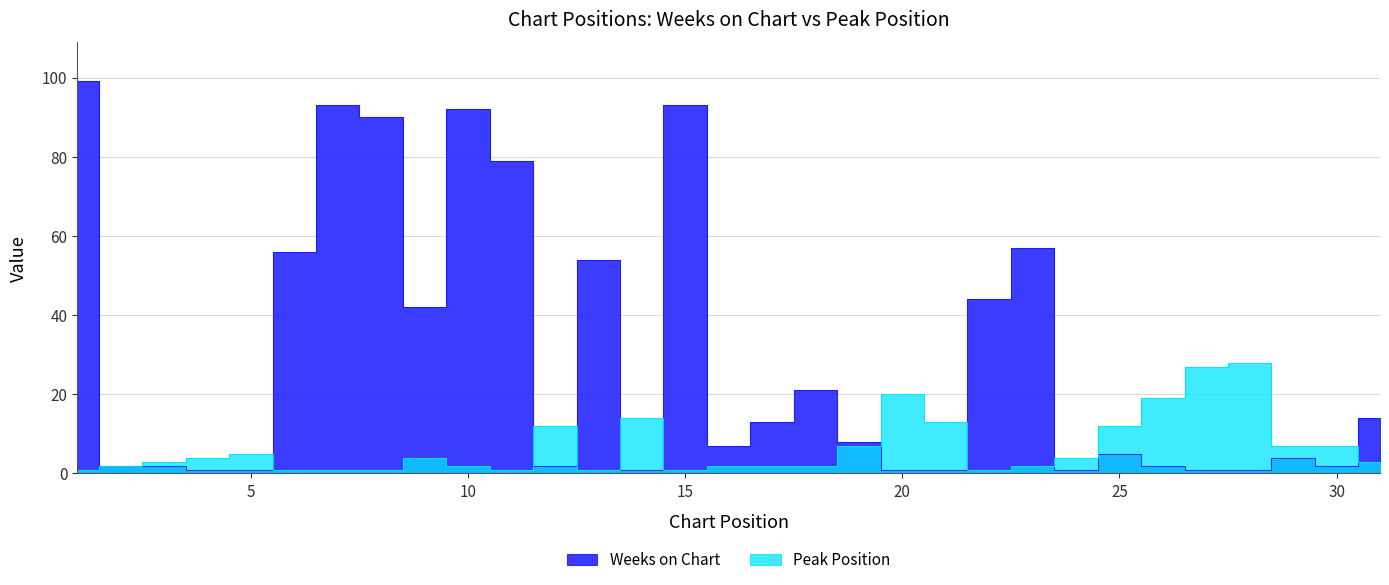

Which series has the largest total across all categories?

Weeks on Chart